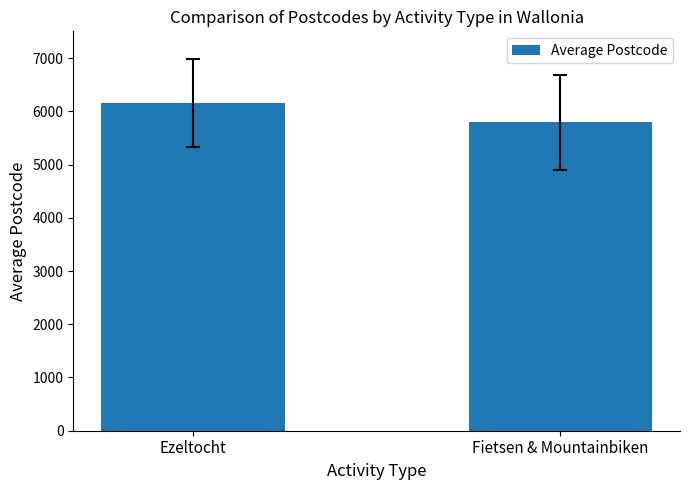

What is the change in value from Ezeltocht to Fietsen & Mountainbiken?

-365.8